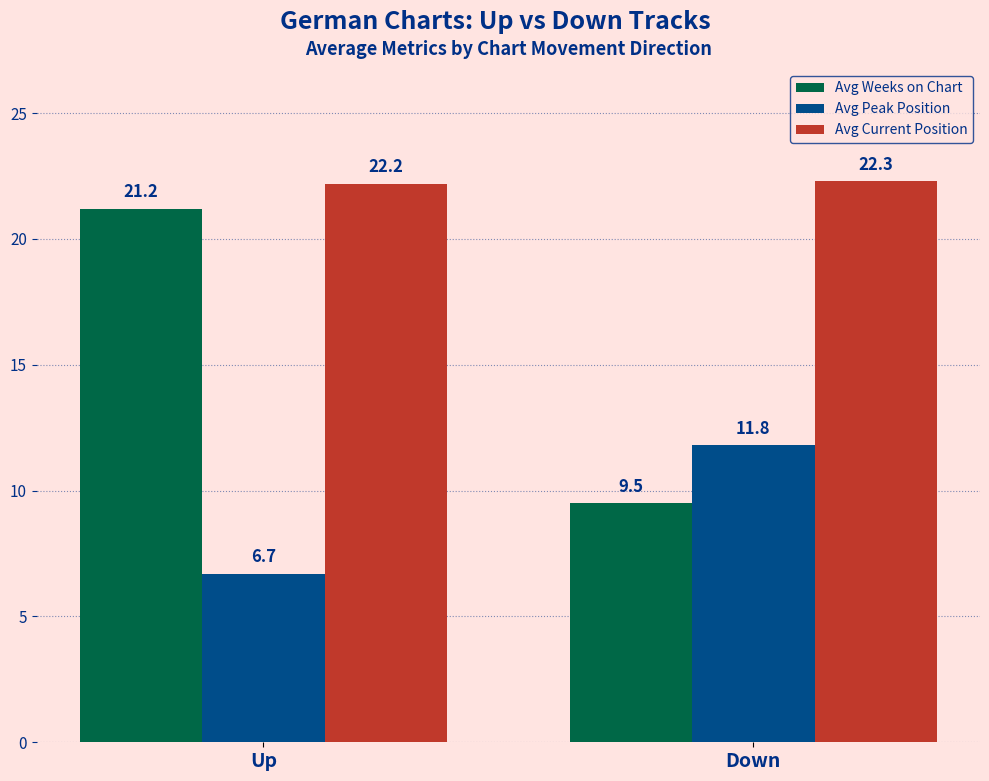

What is the difference between the Avg Current Position values at Up and Down?

0.1